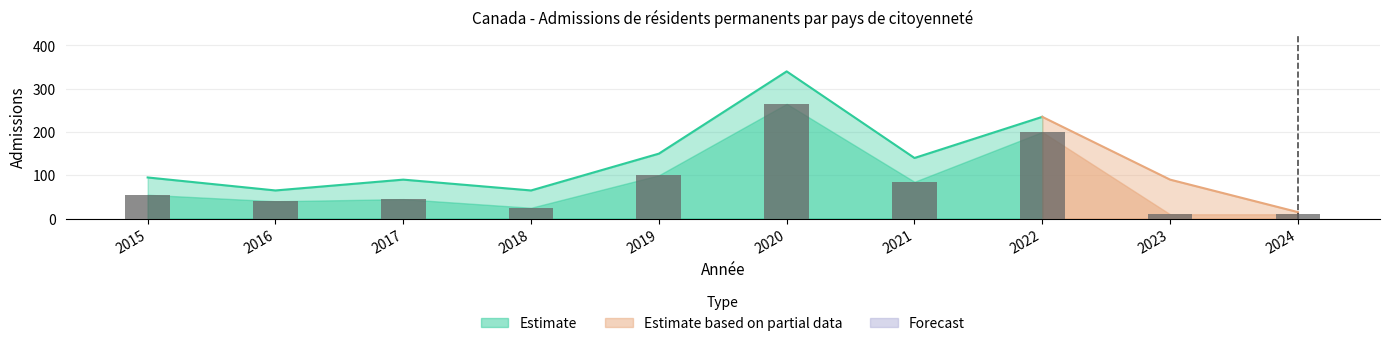

List the labels in order of value, largest first.

2020, 2022, 2019, 2021, 2015, 2017, 2016, 2018, 2023, 2024